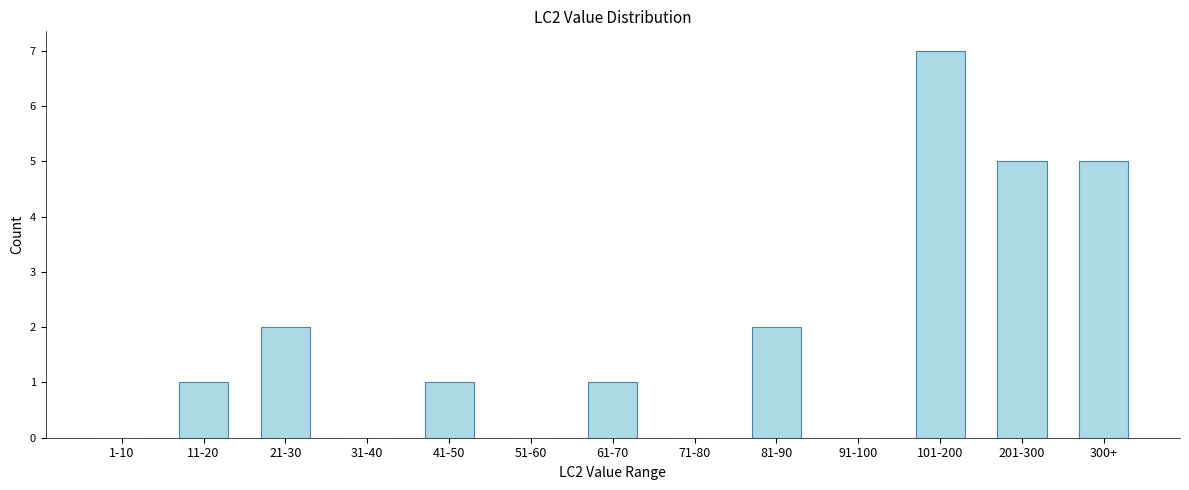

Reading left to right, list all the values displayed in this chart.

1-10=0	11-20=1	21-30=2	31-40=0	41-50=1	51-60=0	61-70=1	71-80=0	81-90=2	91-100=0	101-200=7	201-300=5	300+=5